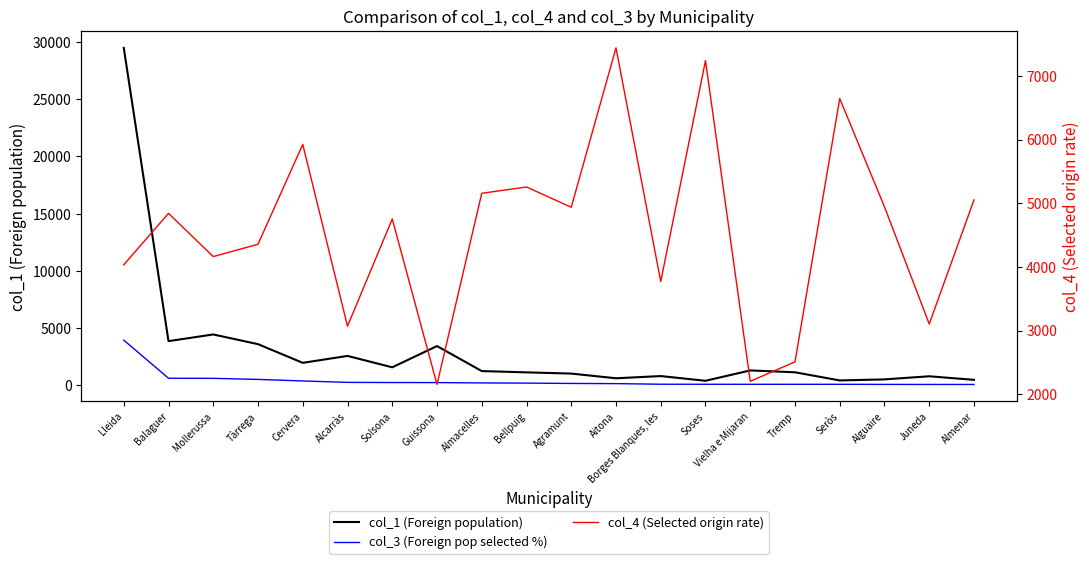

Is the value of col_1 (Foreign population) at Cervera greater than the value of col_3 (Foreign pop selected %) at Alguaire?

Yes